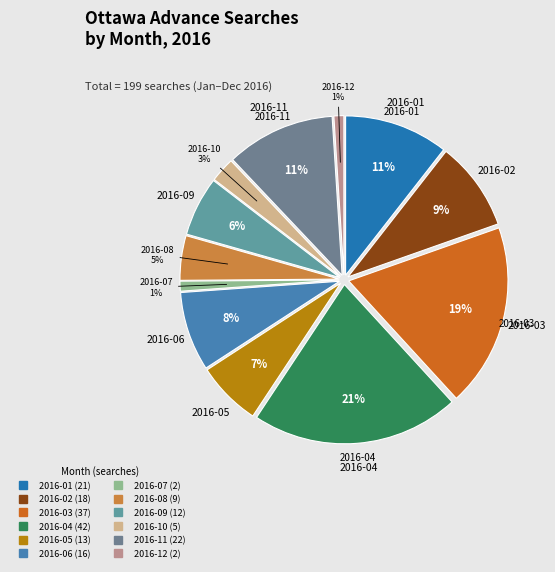

What percentage is the 2016-06 slice, to the nearest percent?

8%